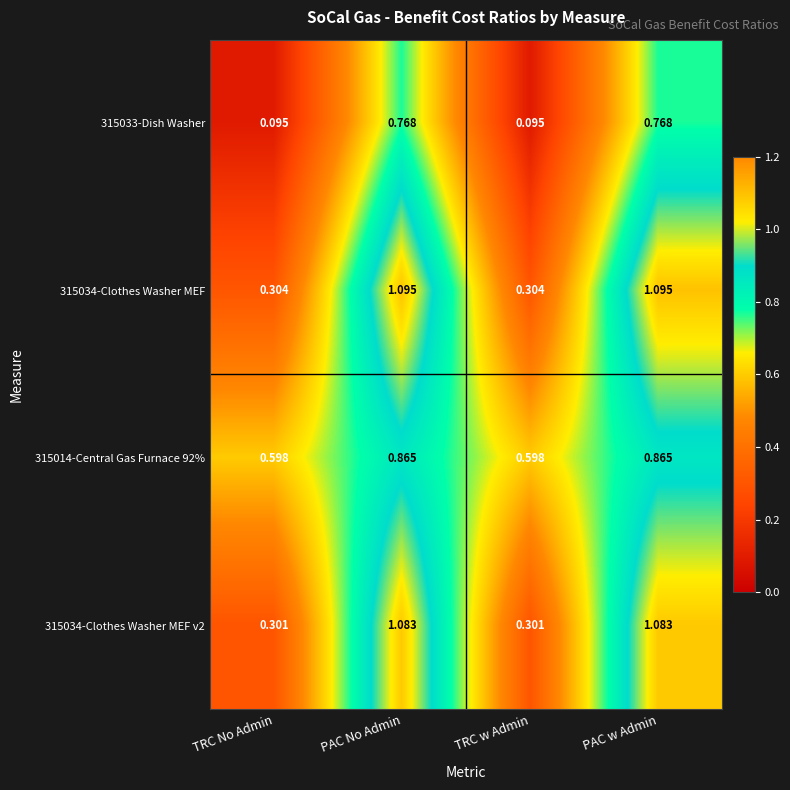

Which series has the largest total across all categories?

315014-Central Gas Furnace 92%